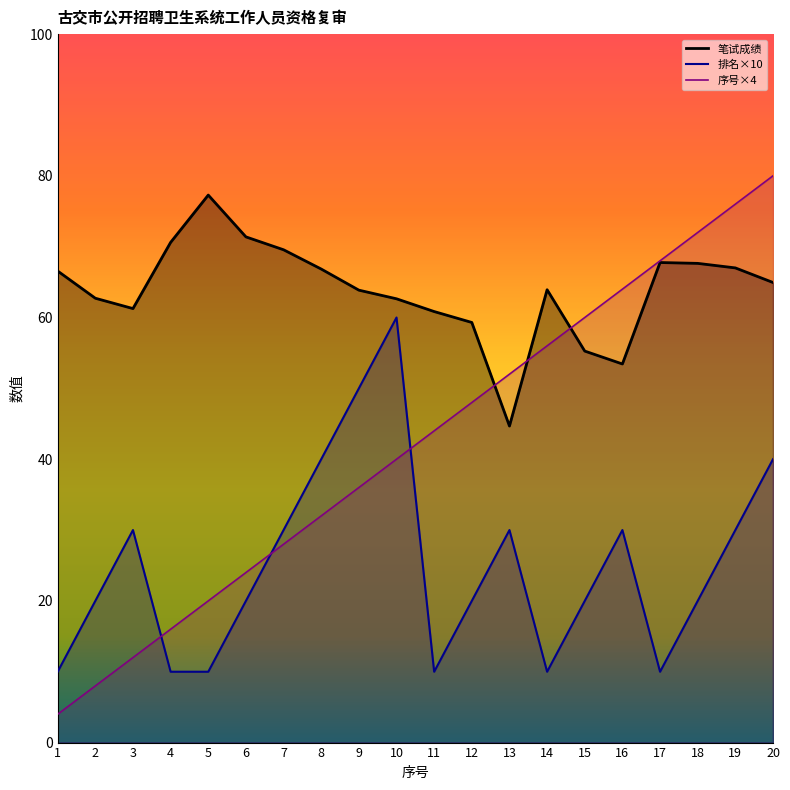

At which category does 笔试成绩 reach its first local valley?

3